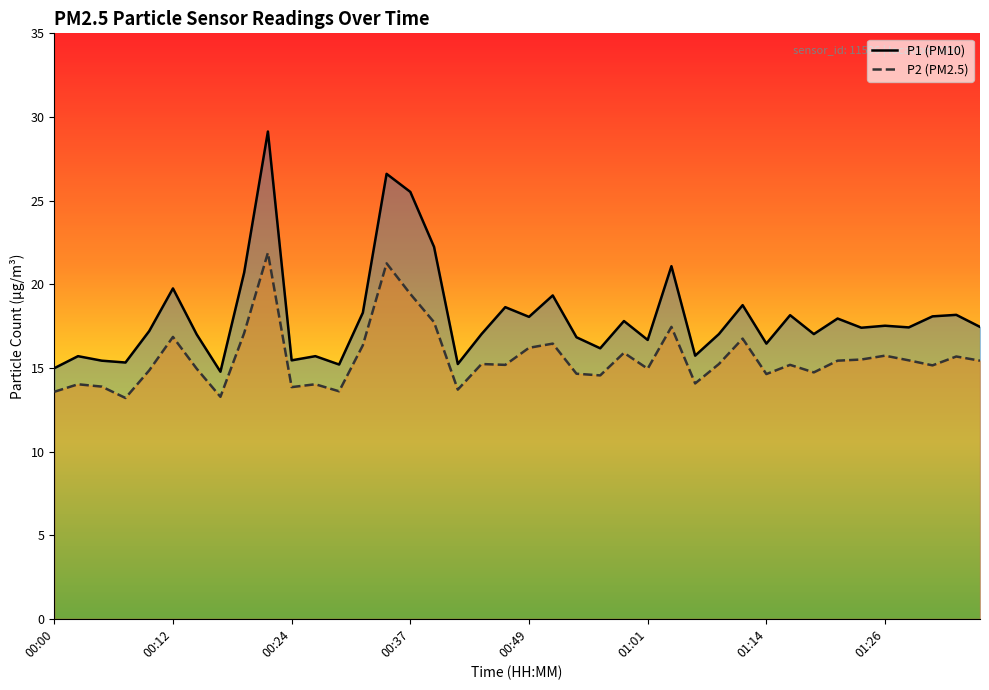

Where does the P2 series first go above 15?

00:12